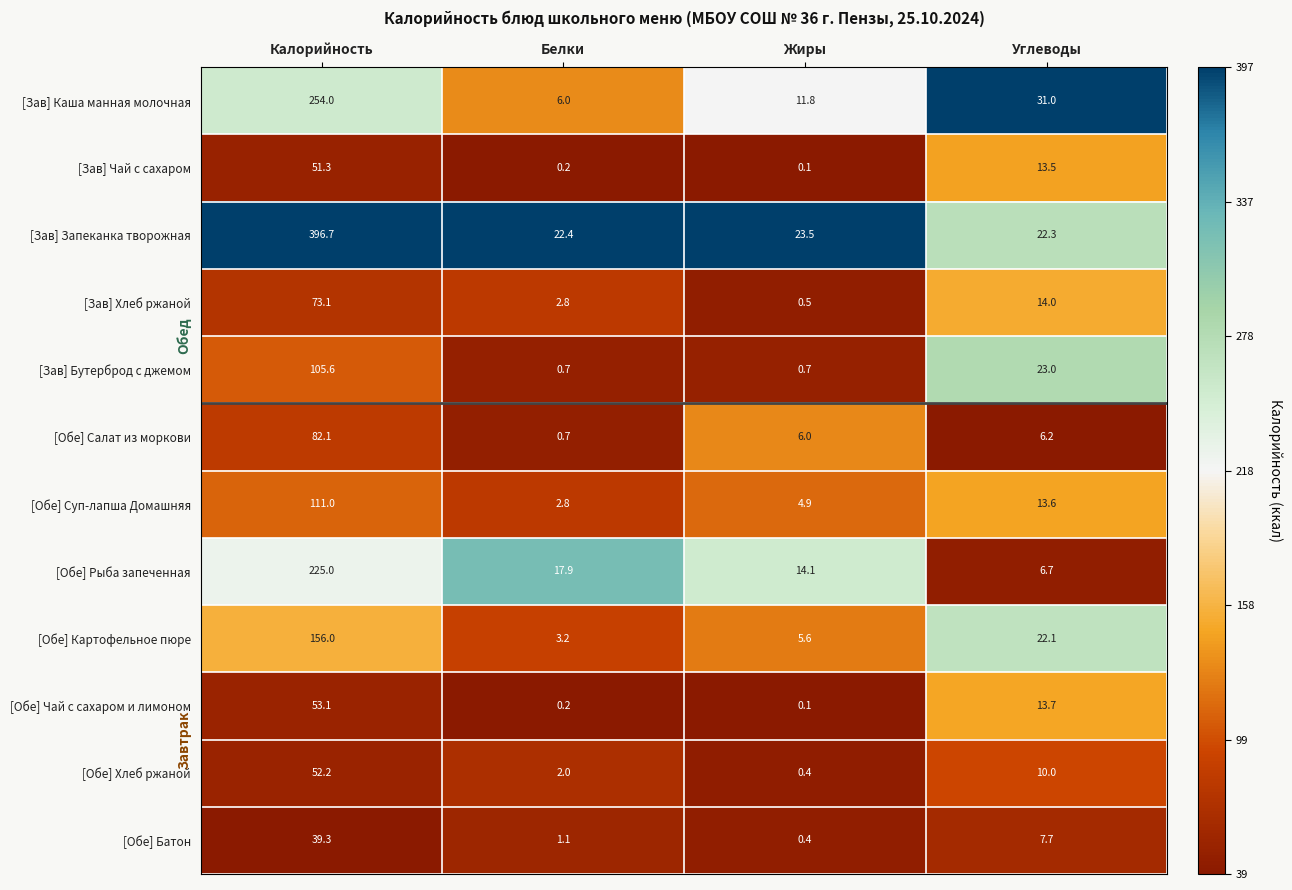

The value of [Зав] Хлеб ржаной at Углеводы is 21.1. True or false?

False